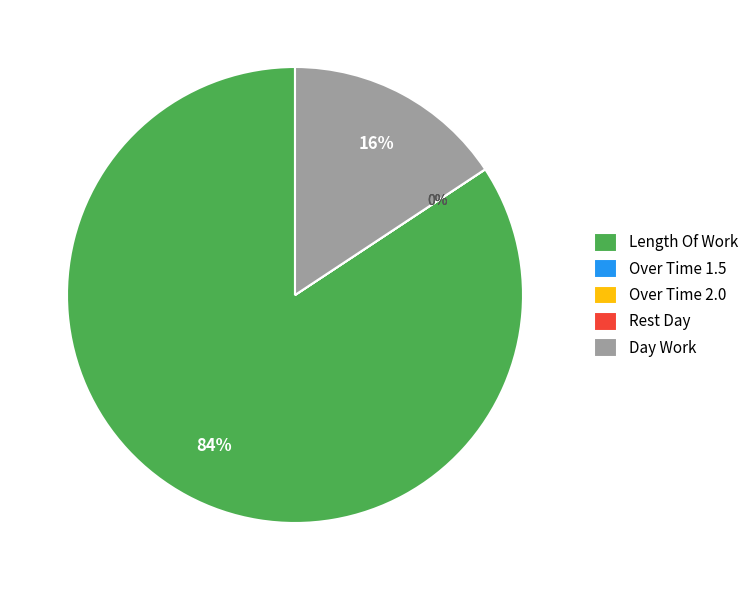

Rank the categories by value from lowest to highest.

Over Time 1.5, Over Time 2.0, Rest Day, Day Work, Length Of Work